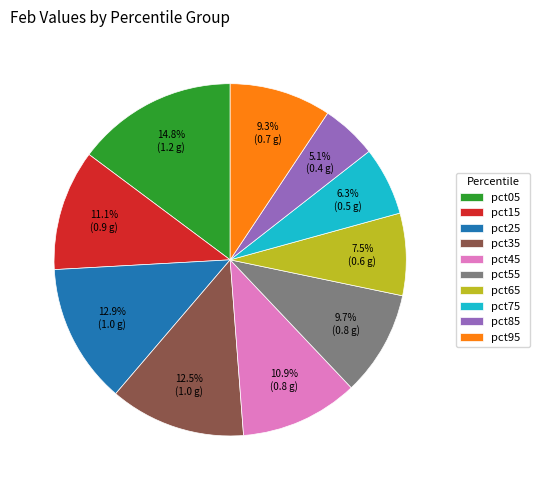

What is the largest slice in the pie chart?

pct05